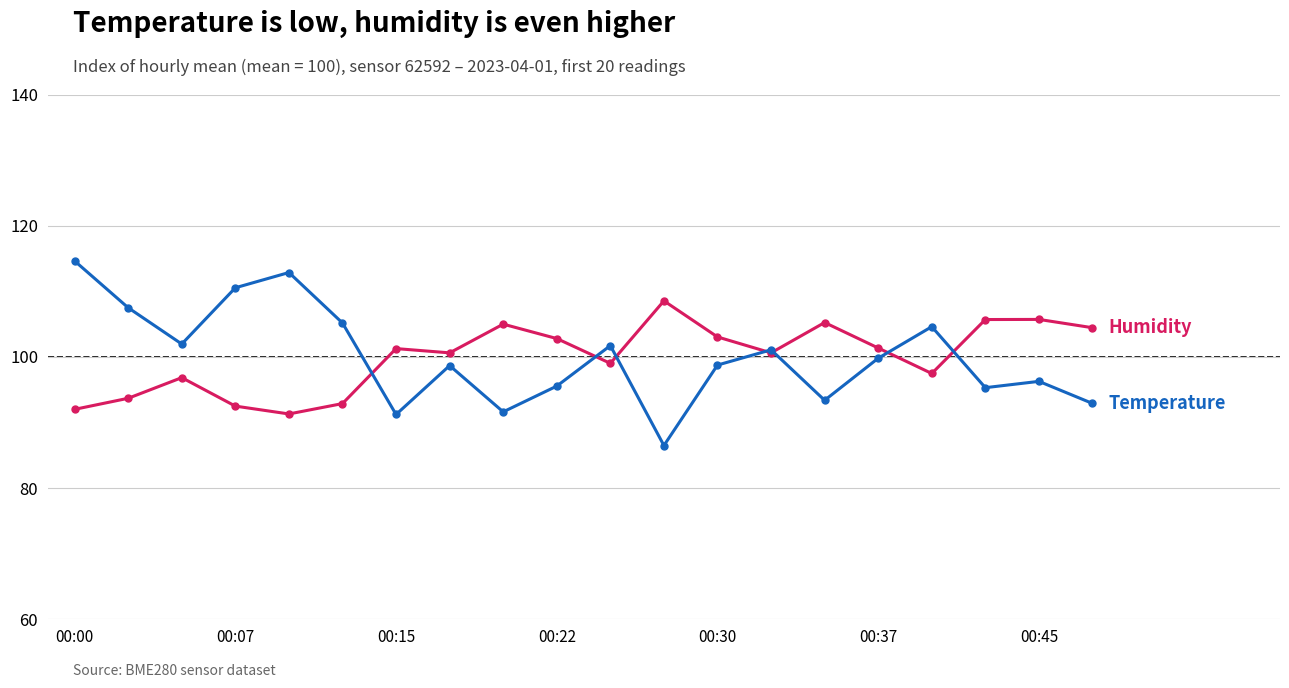

What is the minimum value shown in the chart?

86.5